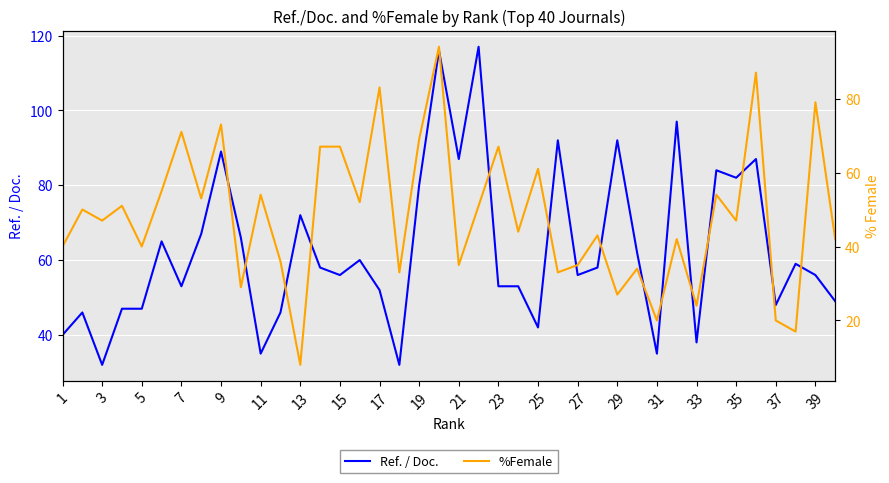

What is the highest value of the Ref. / Doc. series?

117